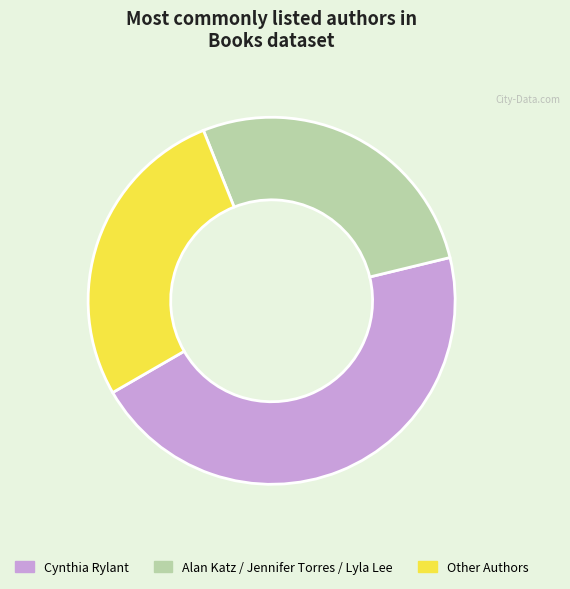

How many slices are in this pie chart?

3